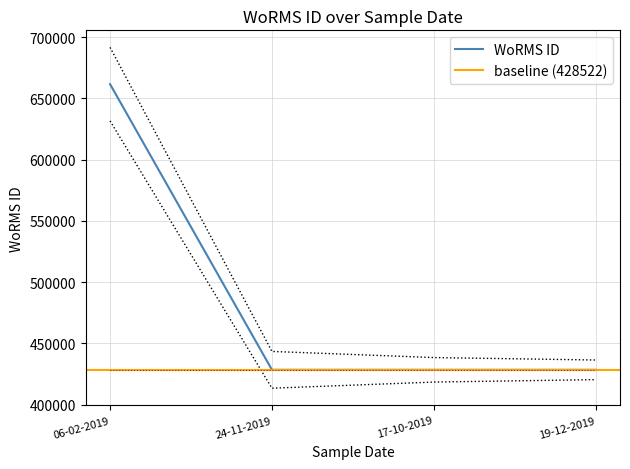

What is the difference between the maximum and second lowest values?

233037